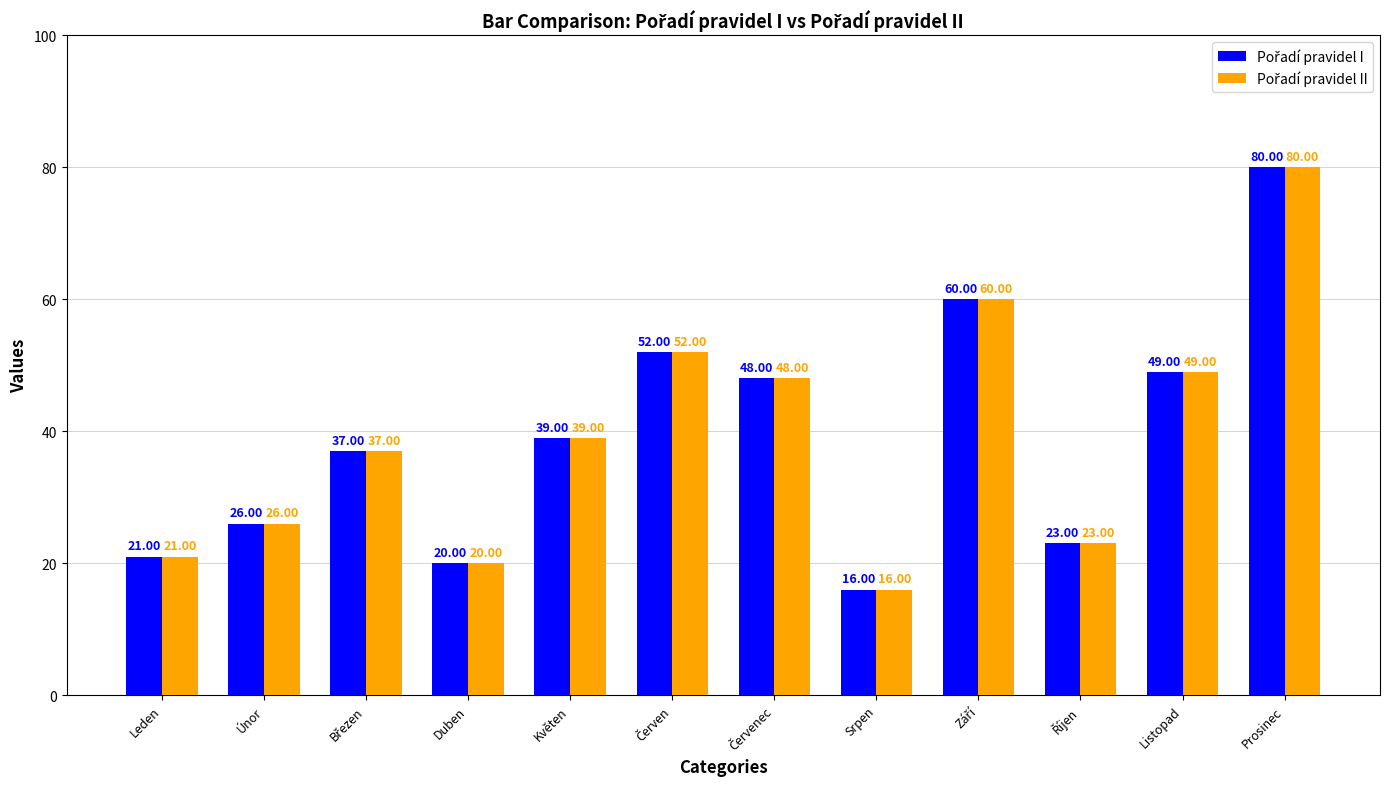

At which category is the sum across all series the highest?

Prosinec